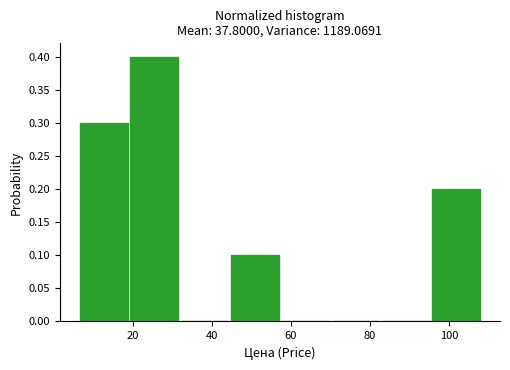

Reading left to right, transcribe this chart: for each bar, give the range it covers on the x-axis and its height. Neither the bar edges nor the heights are printed on the chart, so give them approximately, as read against the axes.

6 to 20: 0.3
20 to 32: 0.4
32 to 44: 0
44 to 58: 0.1
58 to 70: 0
70 to 84: 0
84 to 96: 0
96 to 108: 0.2